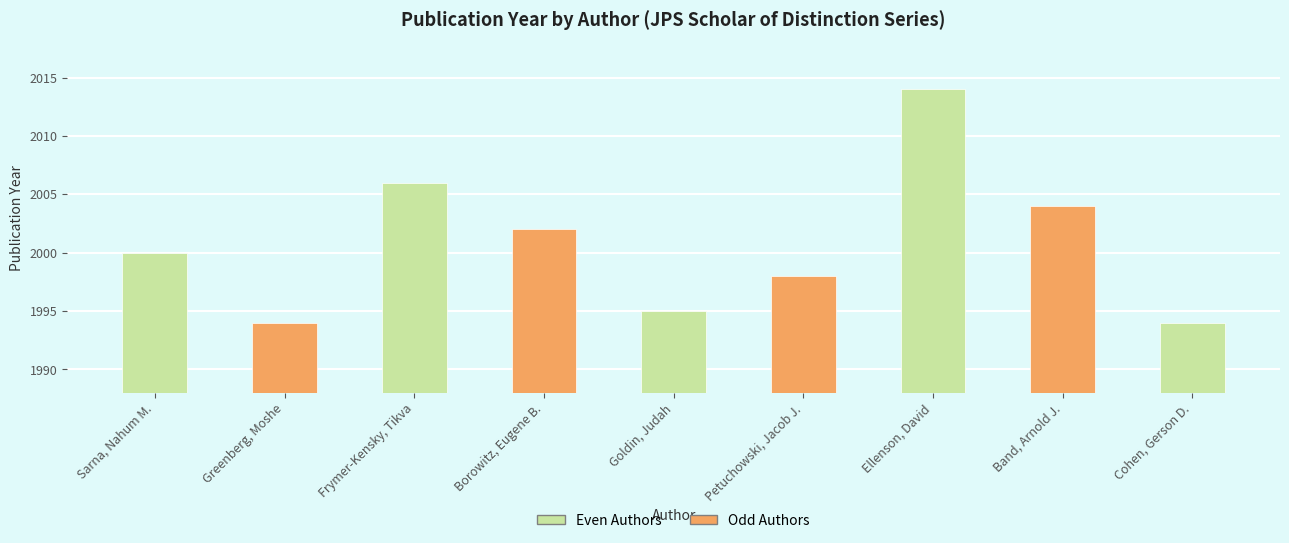

Between Cohen, Gerson D. and Borowitz, Eugene B., which is larger?

Borowitz, Eugene B.